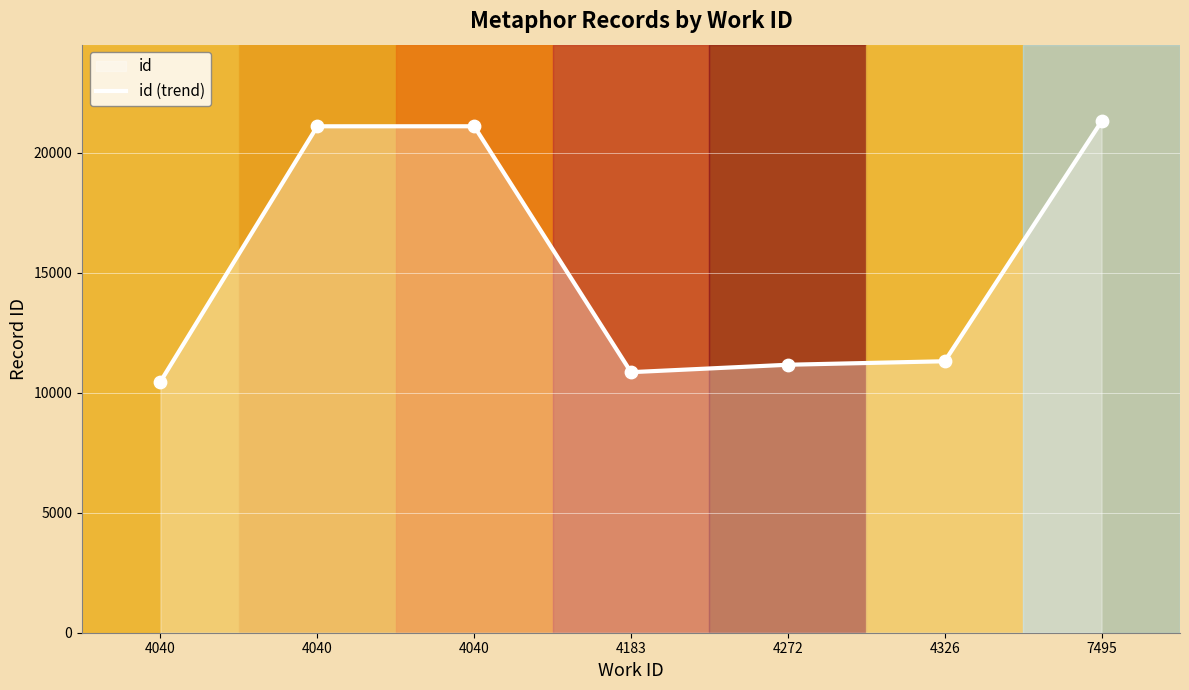

Approximately how many times larger is the value at 4183 compared to 4040?

0.5